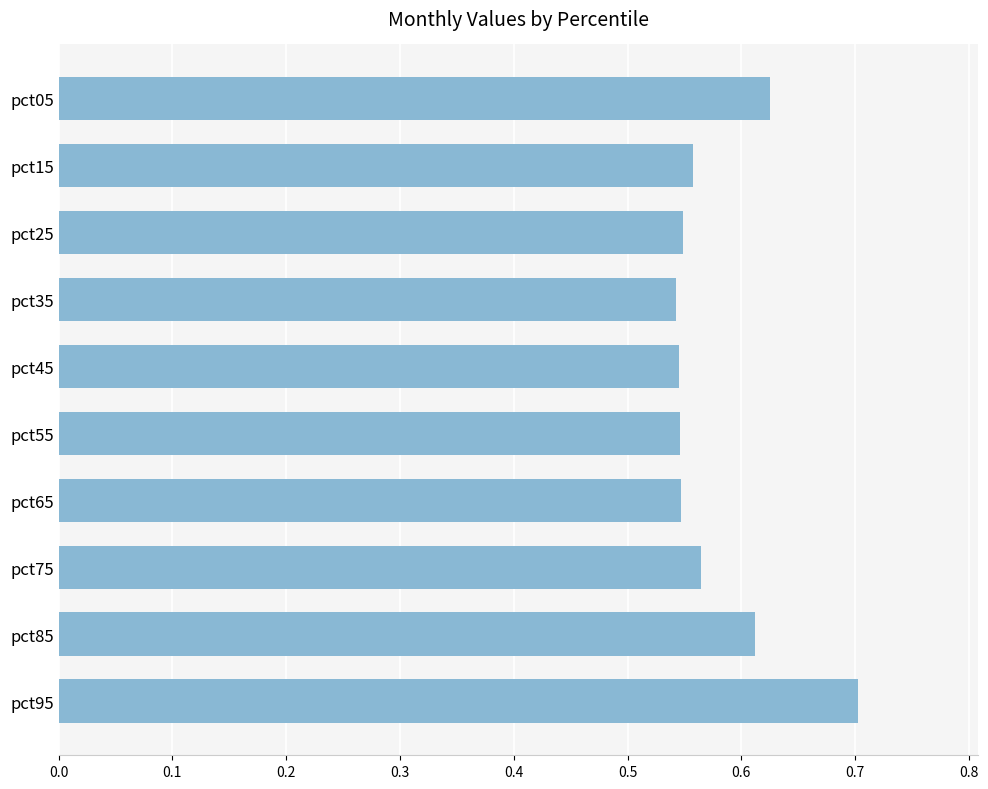

Is it true that the value at pct25 is 0.1?

False